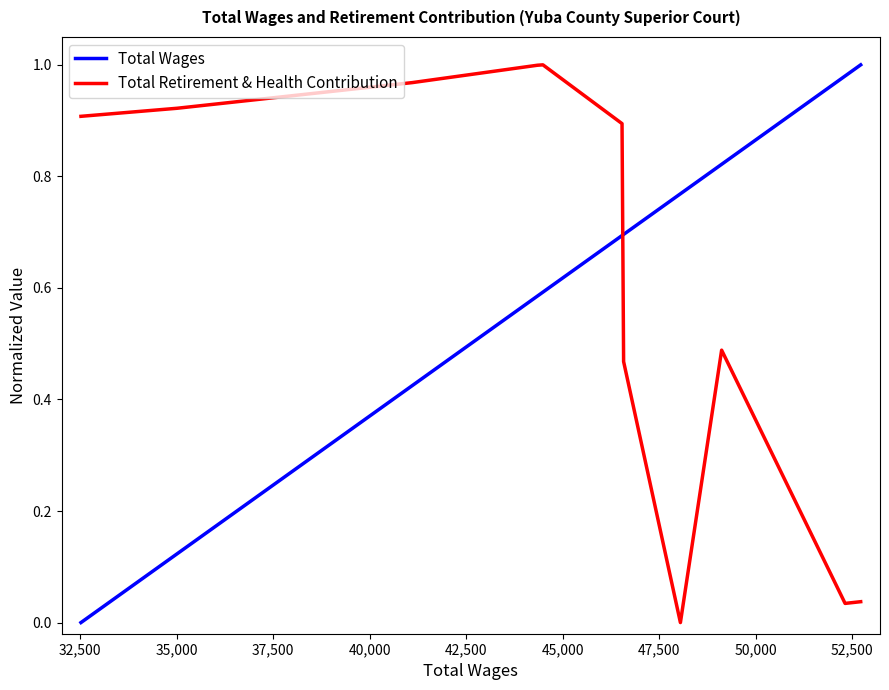

True or false: Total Wages and Total Retirement & Health Contribution cross at least once.

True